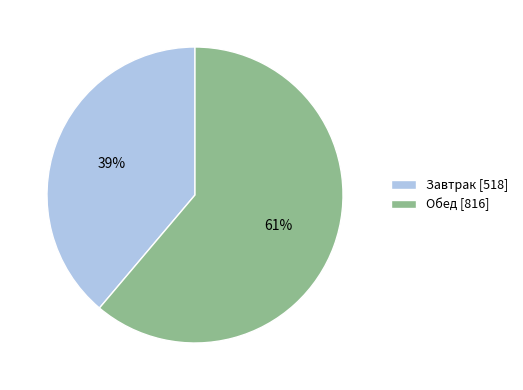

Combined, do Обед and Завтрак account for over 50%?

Yes